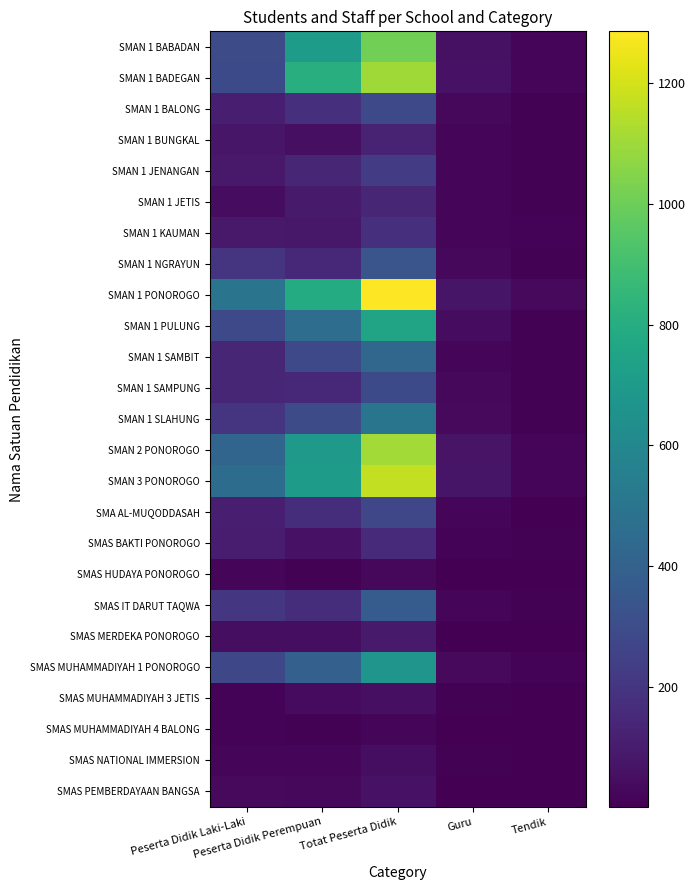

What is the spread (max minus min) of values at Tendik?

31